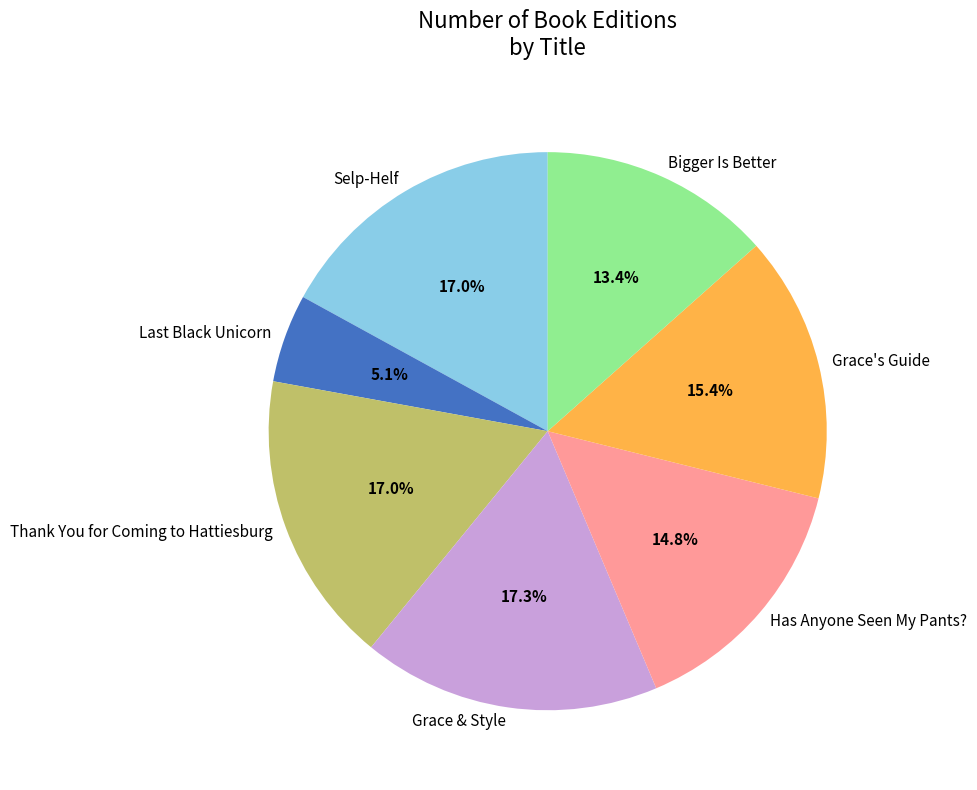

What percentage is NOT represented by Bigger Is Better?

86.6%